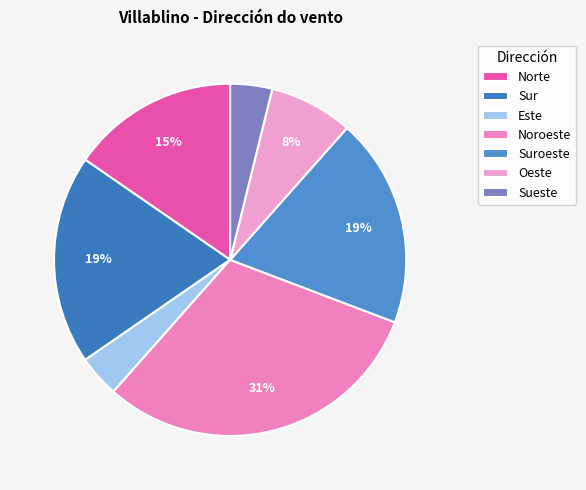

What percentage is the Noroeste slice, to the nearest percent?

31%